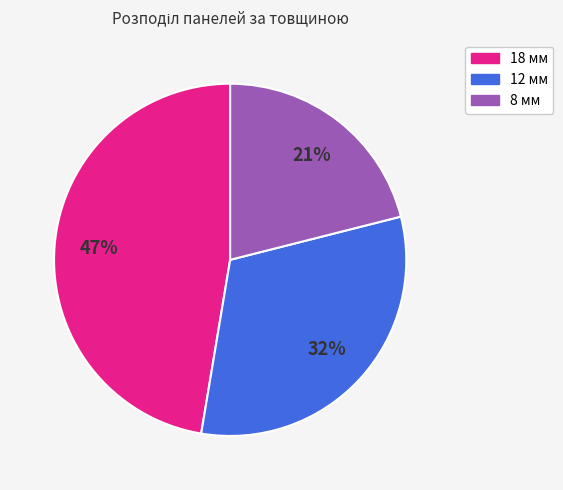

Rank the categories by value from lowest to highest.

8 мм, 12 мм, 18 мм